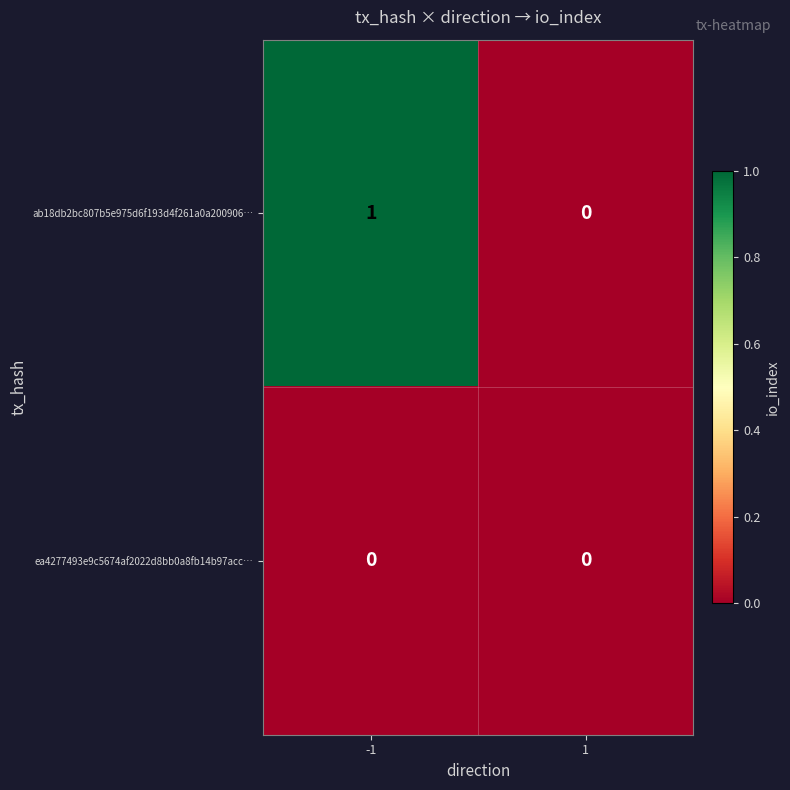

Reading right to left, what are all the values shown in this chart?

ab18db2bc807b5e975d6f193d4f261a0a200906…: 1=0	-1=1
ea4277493e9c5674af2022d8bb0a8fb14b97acc…: 1=0	-1=0